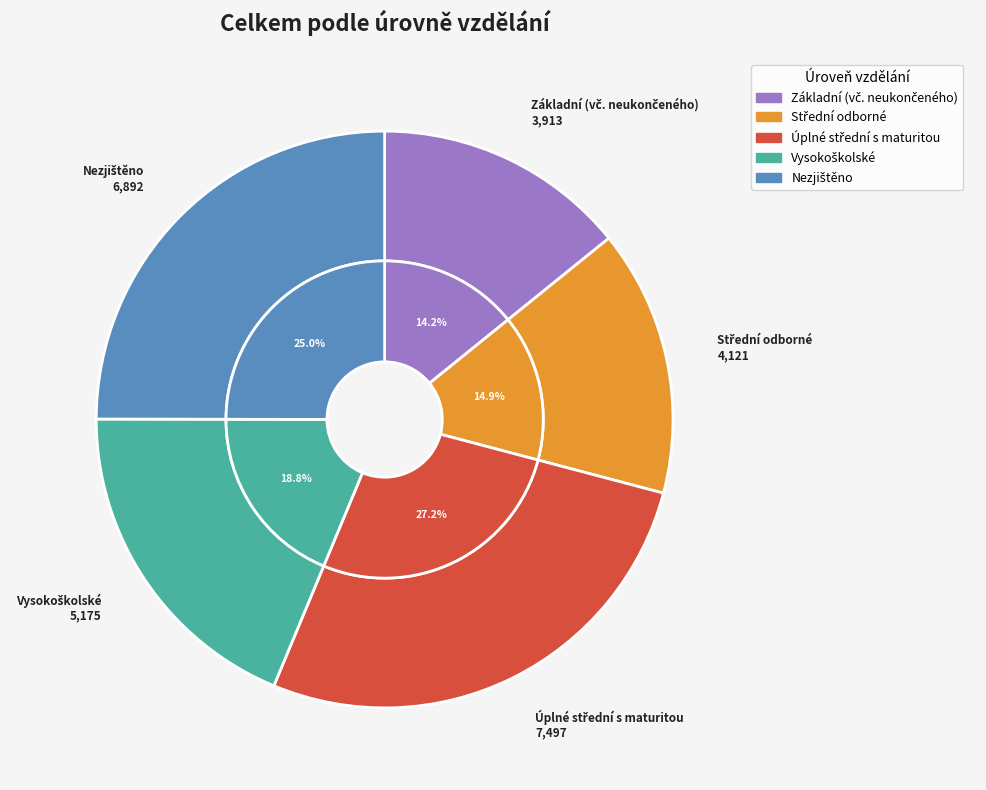

To the nearest percent, what is the average slice percentage?

20%